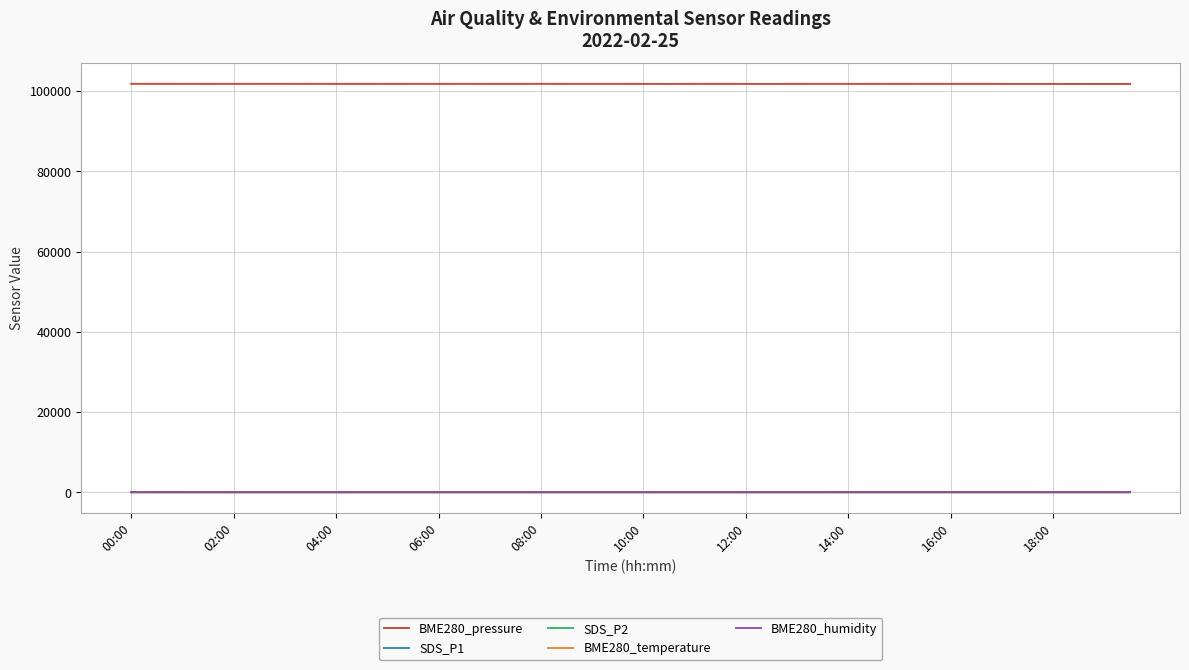

True or false: SDS_P2 and BME280_pressure cross at least once.

False